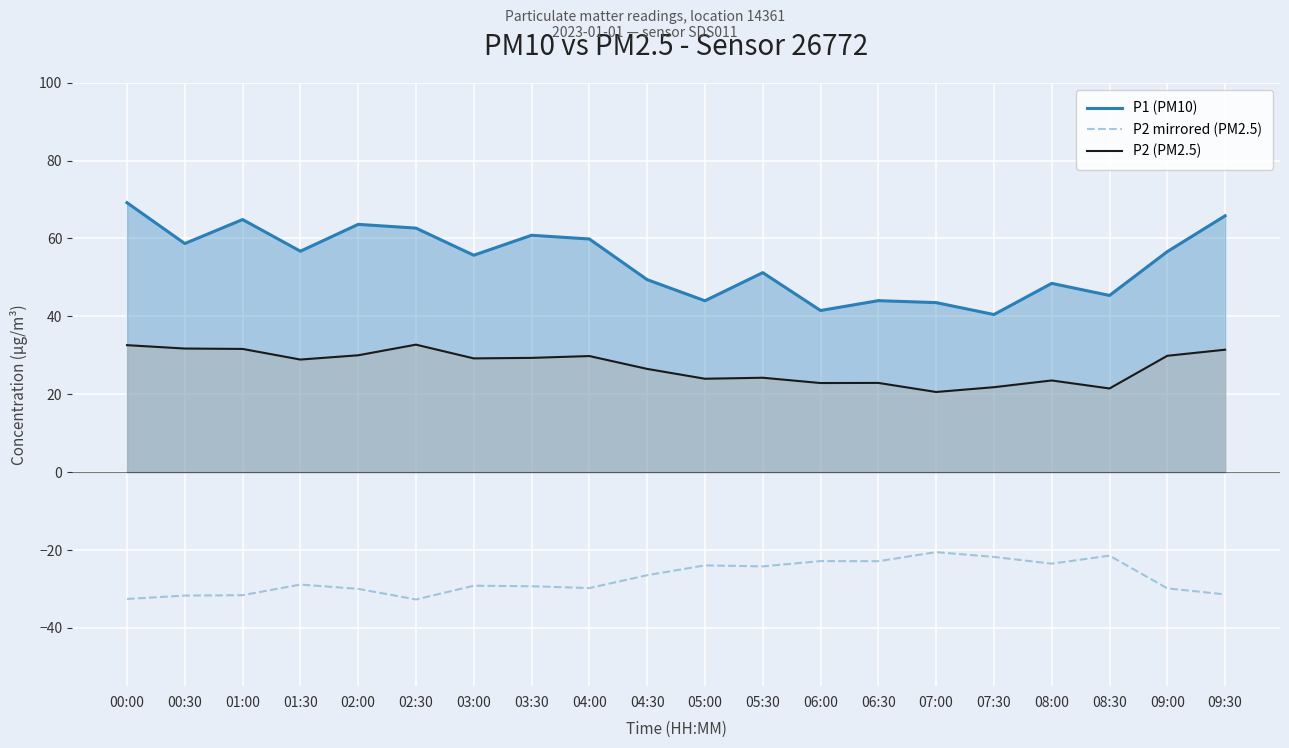

Reading left to right, what are all the values shown in this chart?

P1 (PM10): 69.2	58.7	64.9	56.7	63.6	62.7	55.7	60.8	59.9	49.4	44.0	51.2	41.5	44.0	43.5	40.5	48.5	45.4	56.6	65.8
P2 mirrored (PM2.5): -32.6	-31.7	-31.6	-28.9	-30.0	-32.7	-29.2	-29.3	-29.8	-26.5	-24.0	-24.2	-22.9	-22.9	-20.6	-21.8	-23.5	-21.5	-29.9	-31.4
P2 (PM2.5): 32.6	31.7	31.6	28.9	30.0	32.7	29.2	29.3	29.8	26.5	24.0	24.2	22.9	22.9	20.6	21.8	23.5	21.5	29.9	31.4